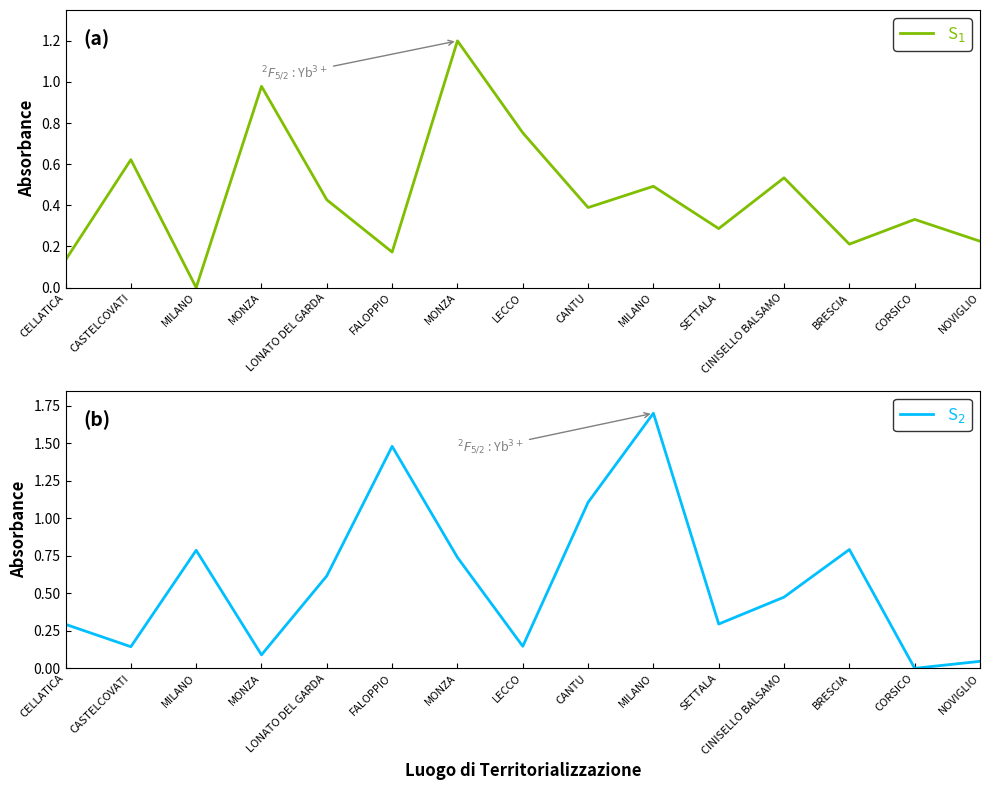

What is the difference between the S$_2$ values at MILANO and NOVIGLIO?

1.7